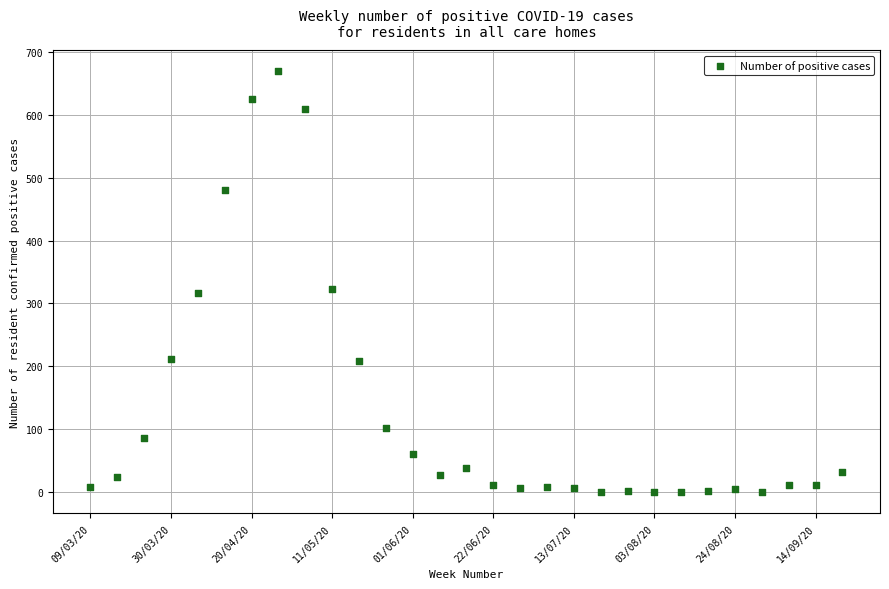

What is the range of Y values (max minus min)?

669